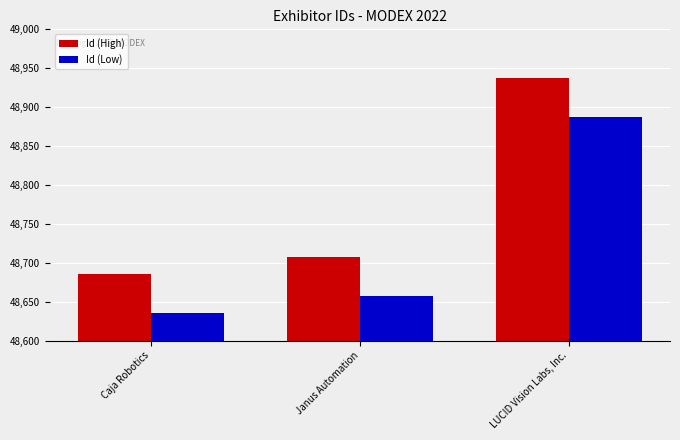

What is the spread (max minus min) of values at Janus Automation?

50